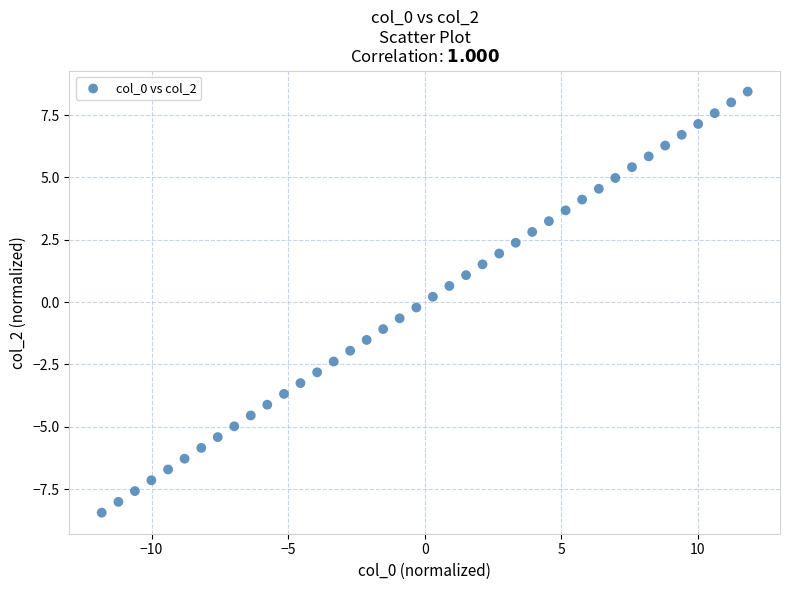

What is the range of Y values (max minus min)?

16.9